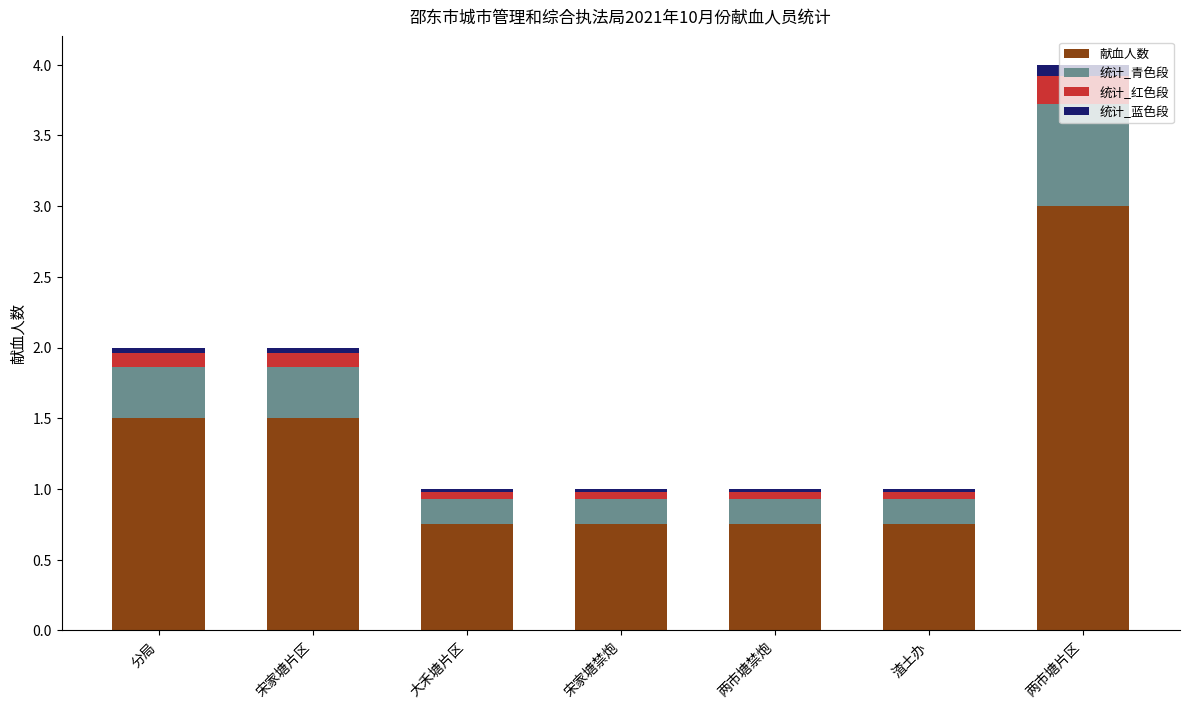

What is the maximum value for 献血人数?

3.0